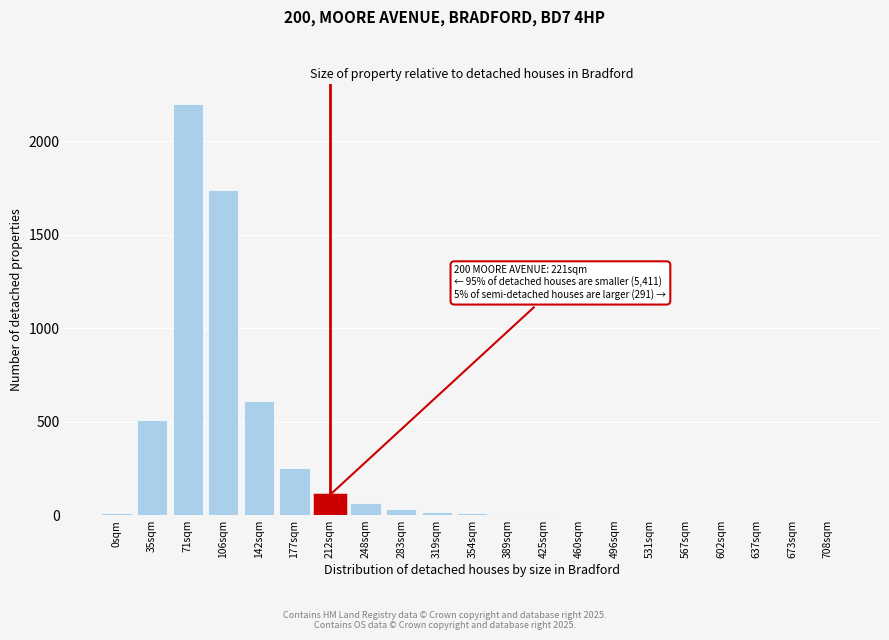

Which has a higher value, 106sqm or 212sqm?

106sqm